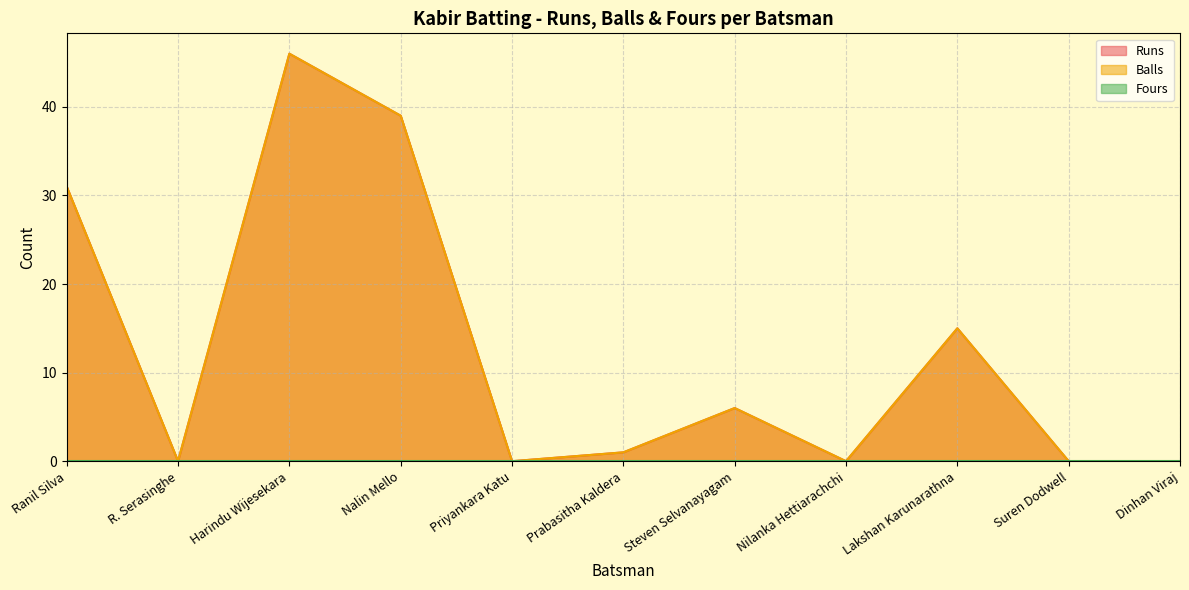

What is the sum of the Balls values at Nalin Mello and Harindu Wijesekara?

85